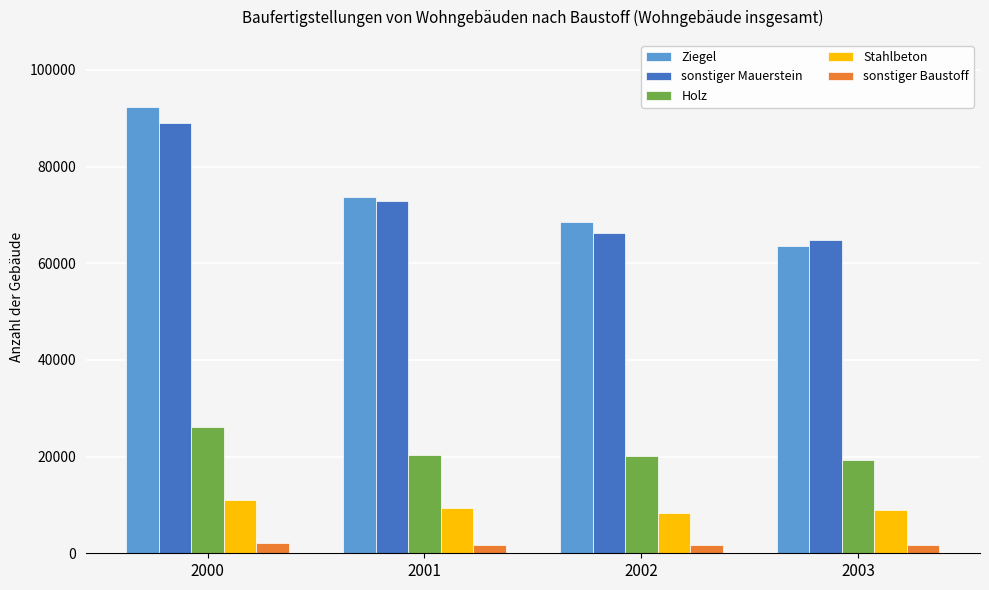

At which label does Holz reach its peak?

2000